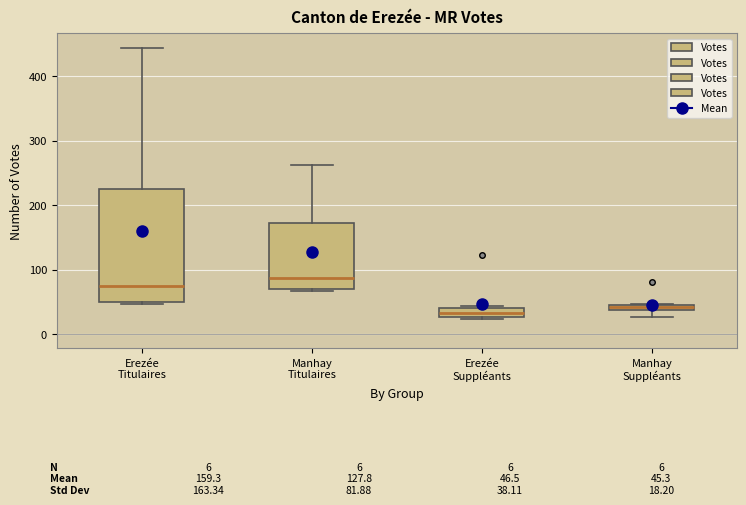

Which box is the tallest, from its lower edge to its upper edge?

Erezée Titulaires